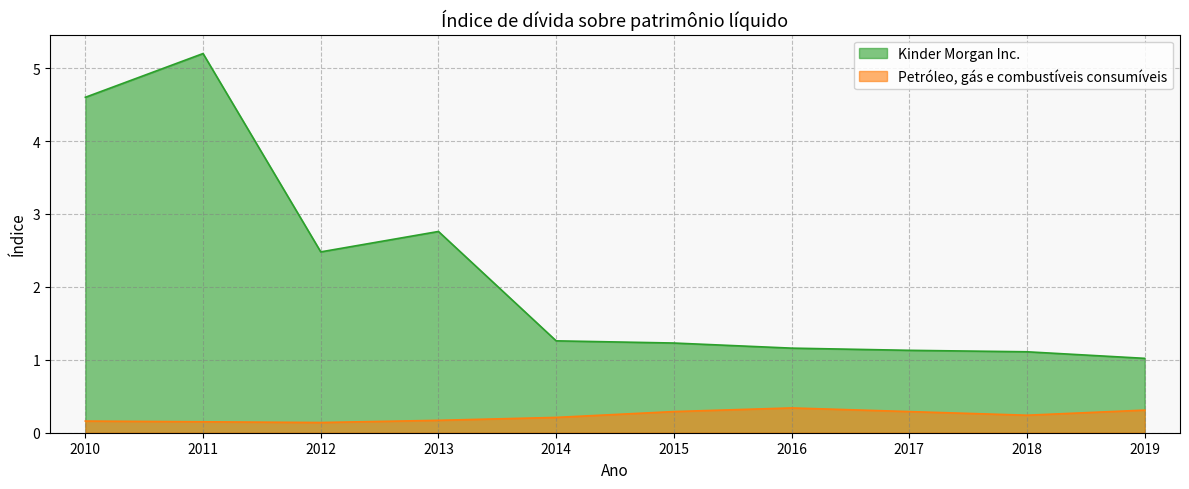

Rank the series by their average value, from lowest to highest.

Petróleo, gás e combustíveis consumíveis, Kinder Morgan Inc.